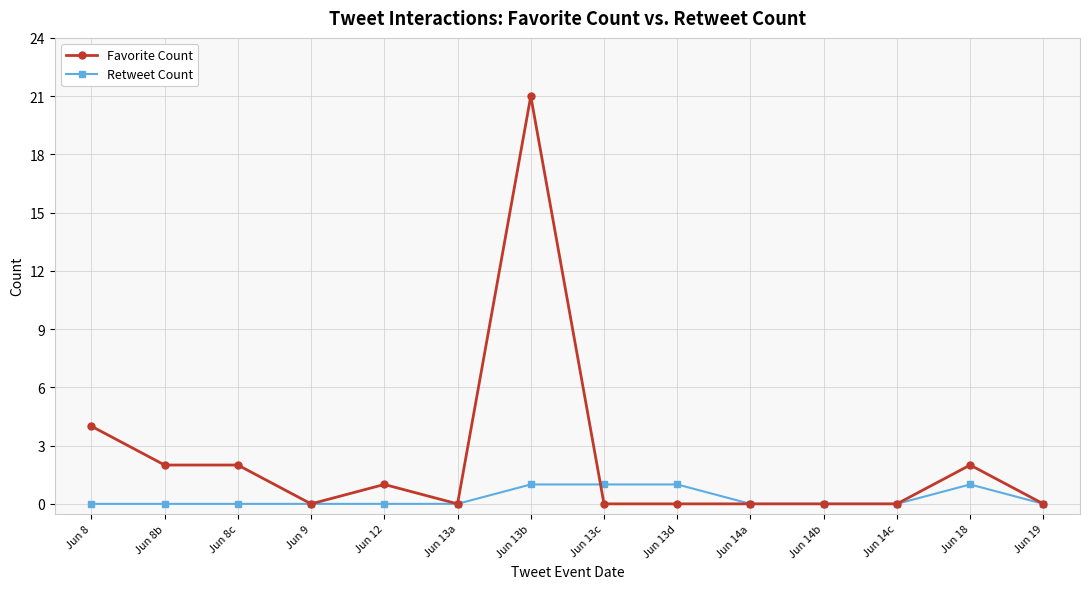

Rank the series at Jun 18 from highest to lowest value.

Favorite Count, Retweet Count